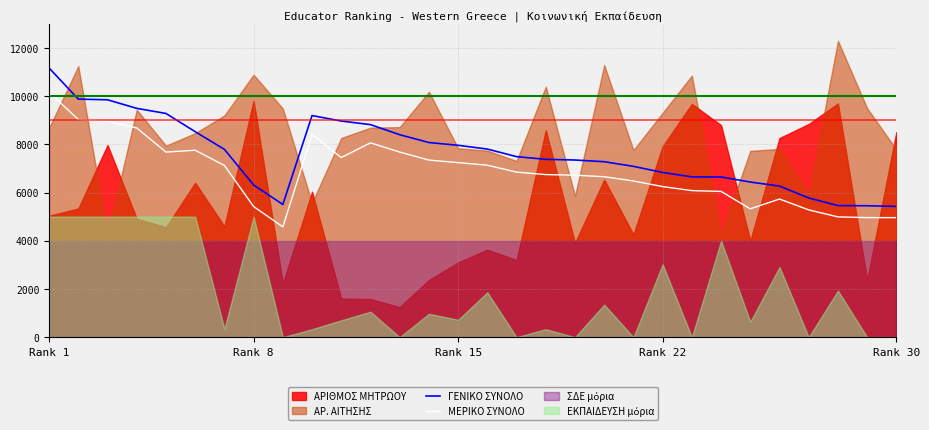

True or false: ΜΕΡΙΚΟ ΣΥΝΟΛΟ and ΓΕΝΙΚΟ ΣΥΝΟΛΟ intersect in this chart.

False